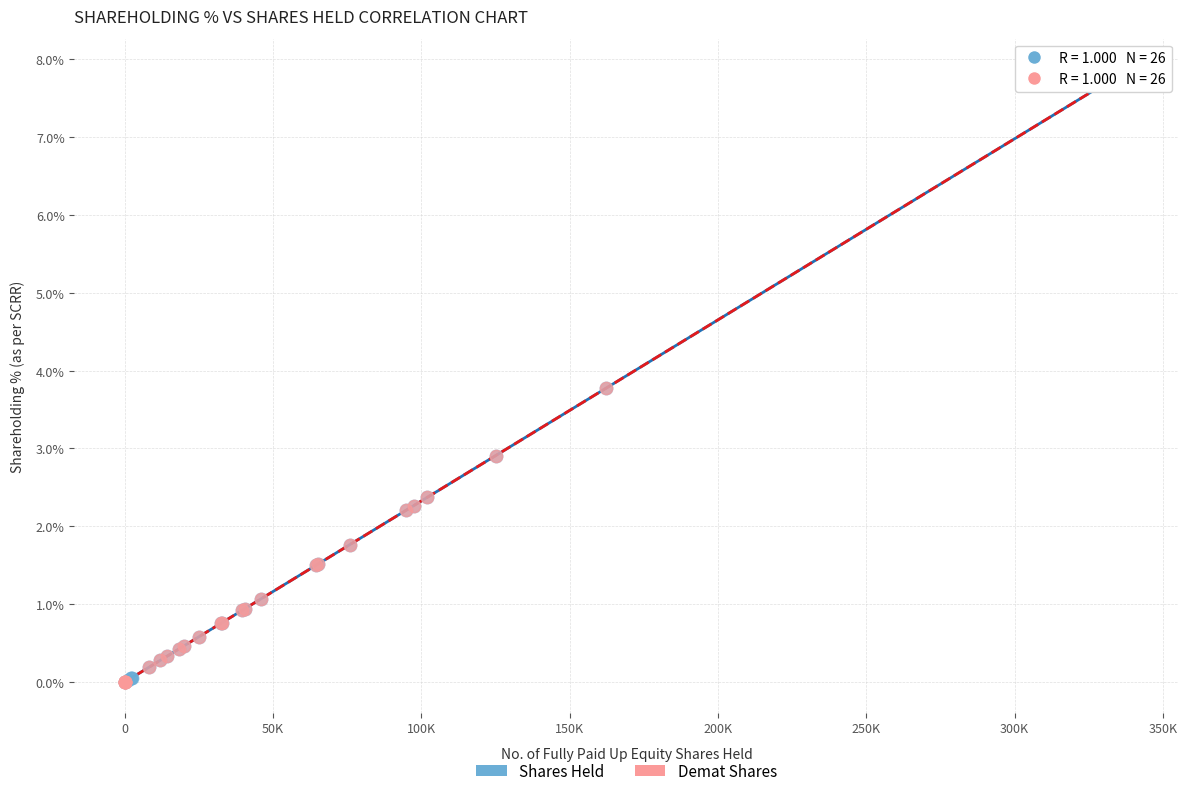

What are all the series names shown in the legend?

Shares Held, Demat Shares